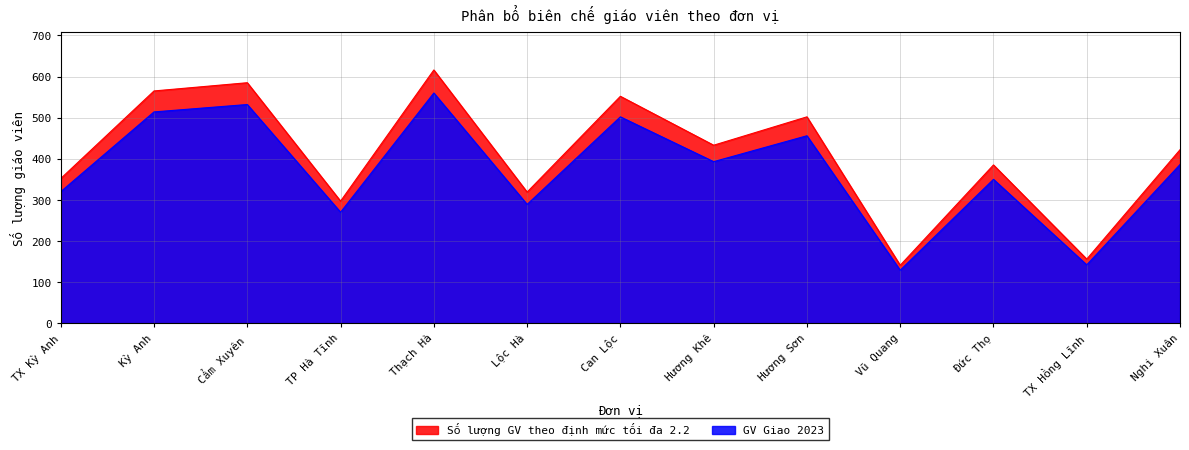

What is the sum of all GV Giao 2023 values?

4843